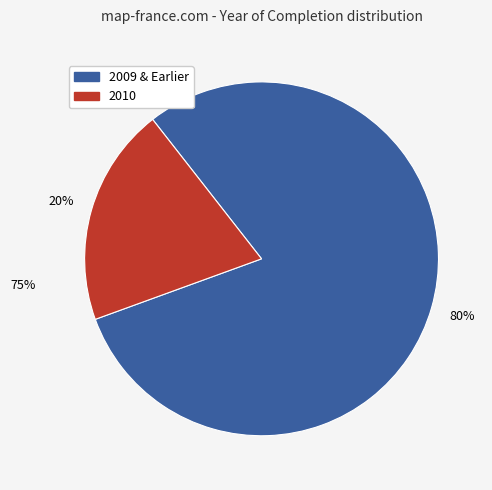

To the nearest percent, what is the average slice percentage?

50%